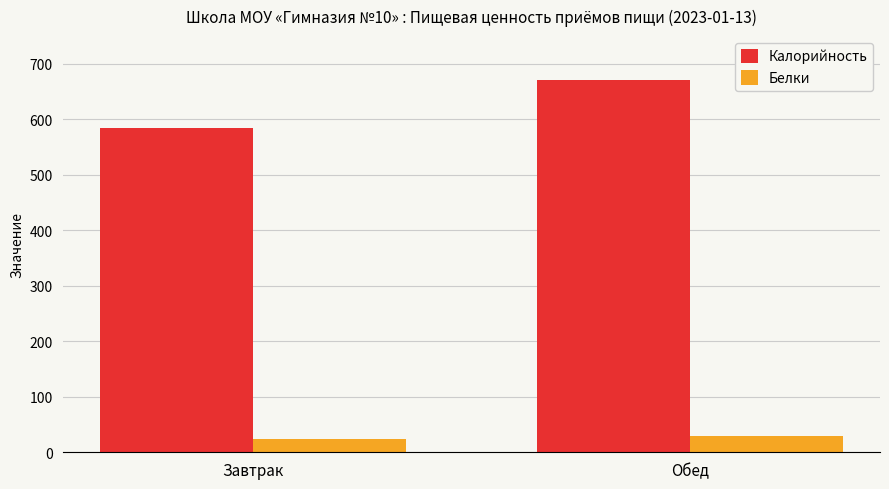

Rank the series at Завтрак from lowest to highest value.

Белки, Калорийность